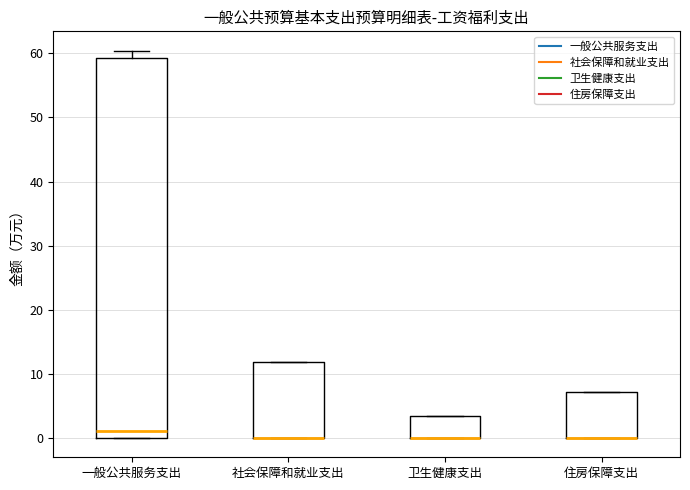

Where is the lower edge of the box for 卫生健康支出 on the y-axis? The values are not printed on the chart, so give them approximately, as read against the axis.

0